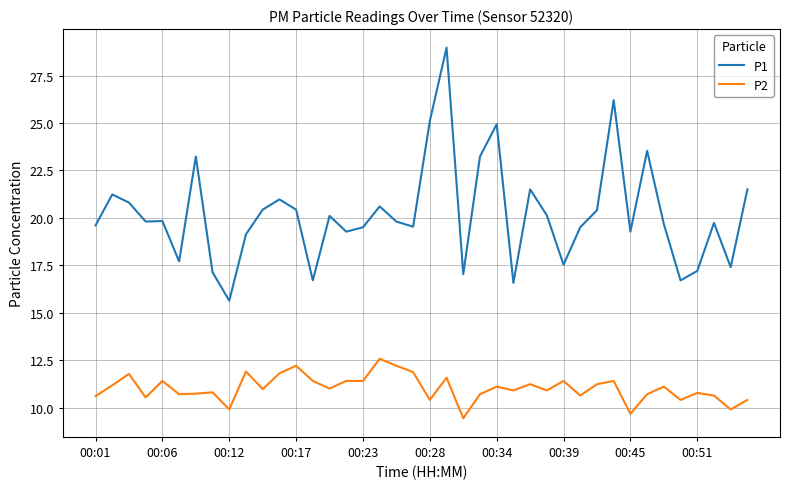

True or false: P1 and P2 cross at least once.

False